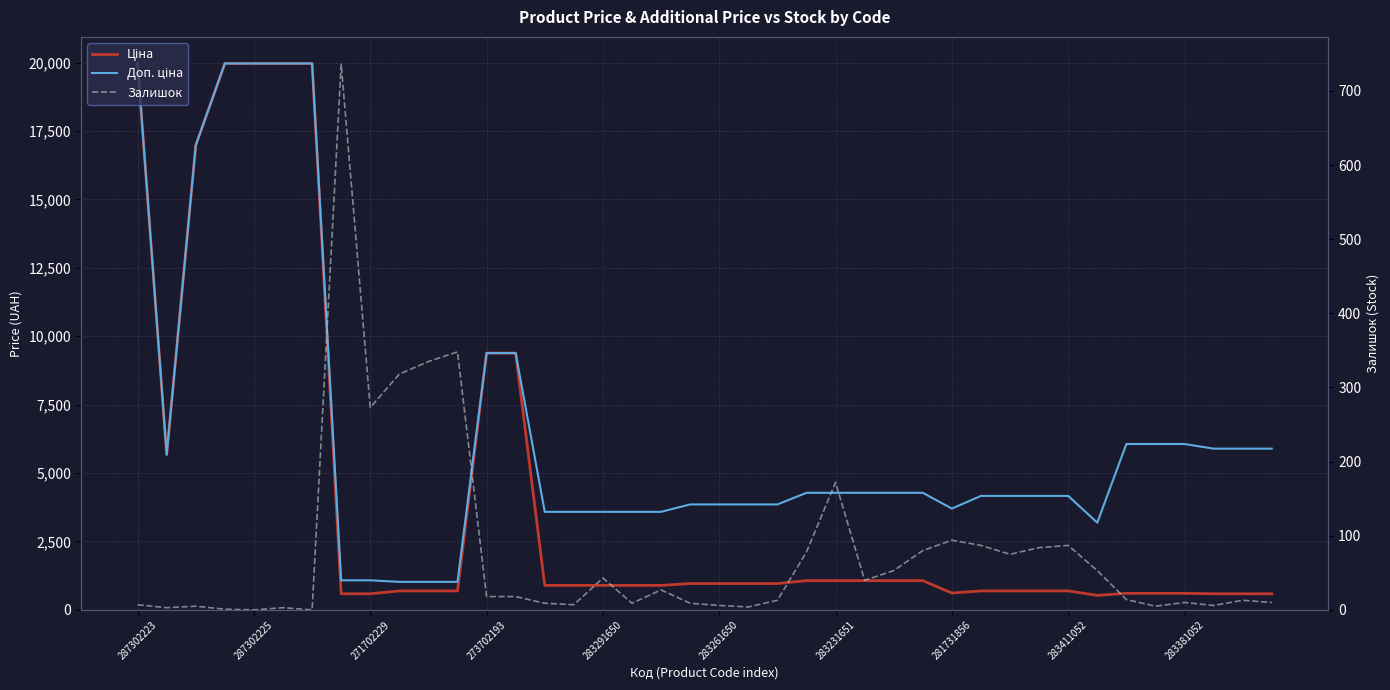

How many data points does each series have?

40